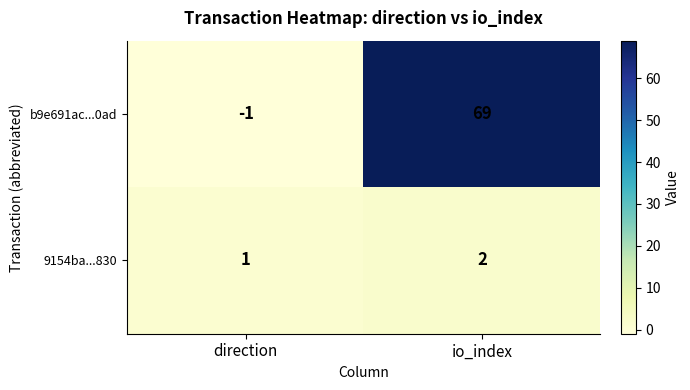

How many distinct data groups are displayed?

2